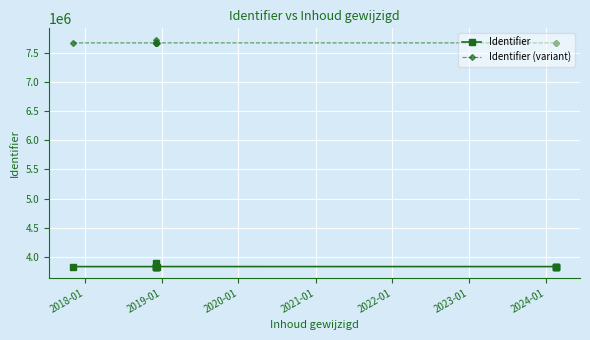

How many lines are shown in the chart?

2